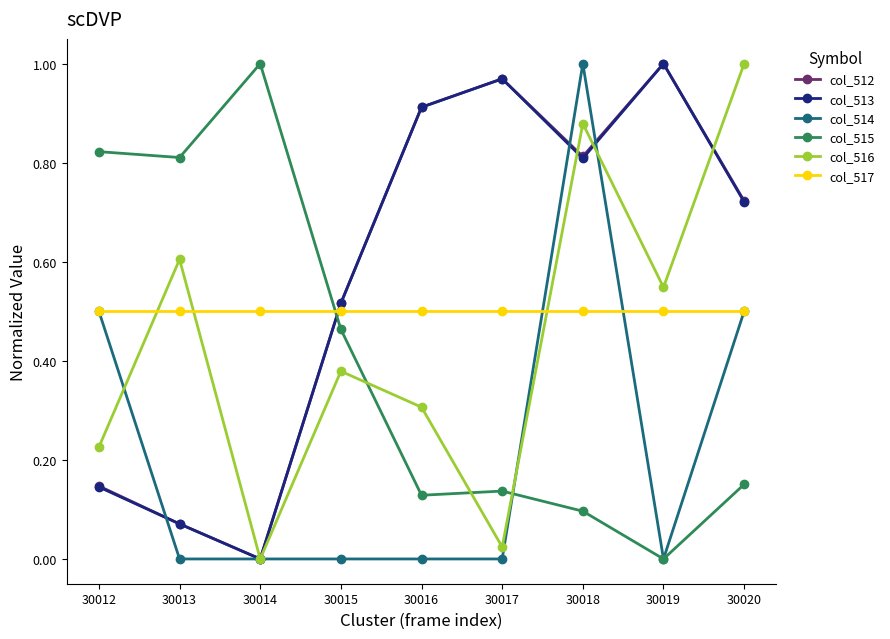

Which series changed the most between 30017 and 30019?

col_516